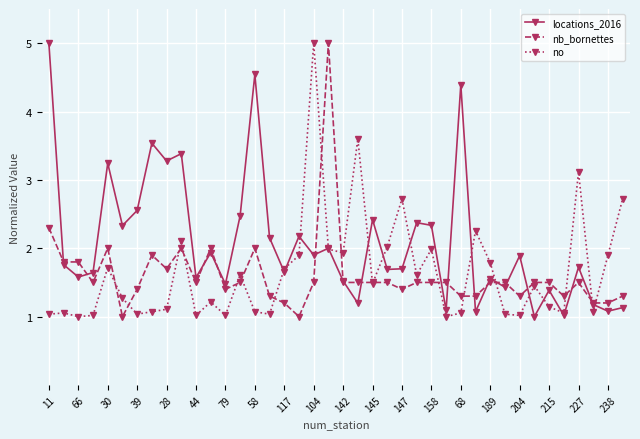

What is the greatest value displayed?

5.0